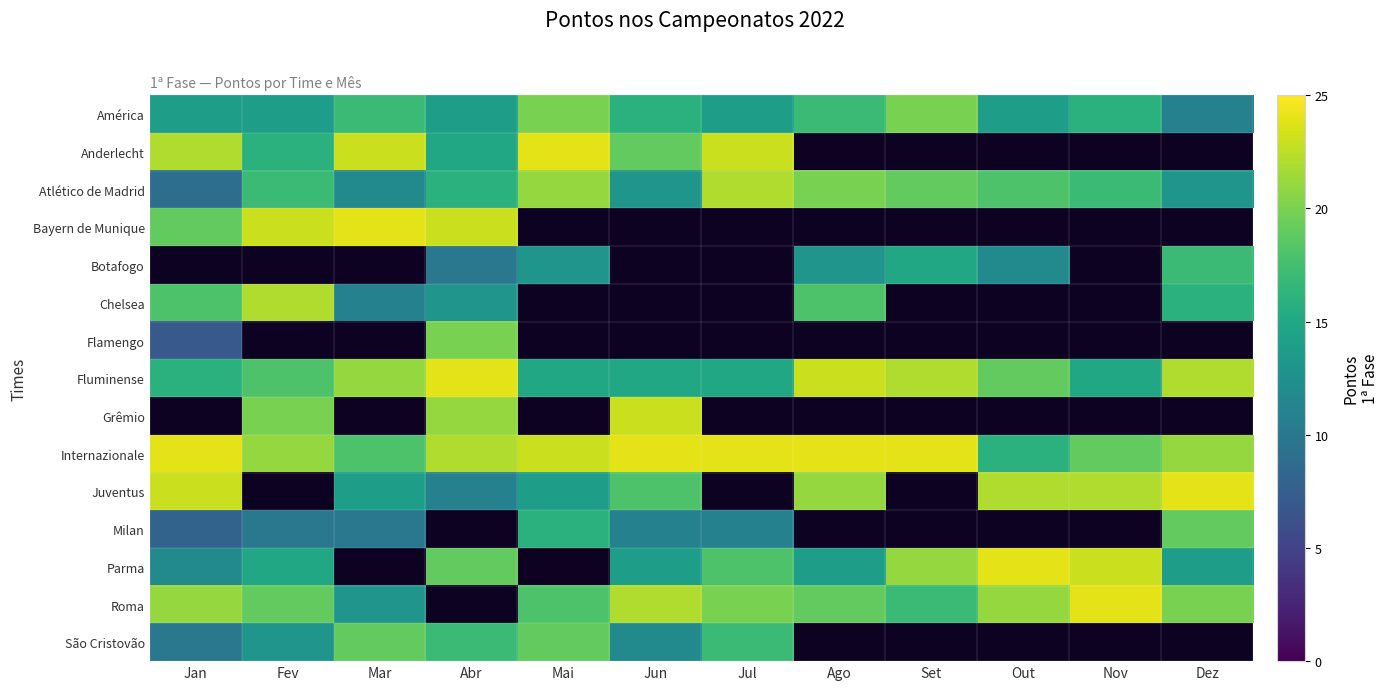

At how many categories does at least one series exceed 15?

12